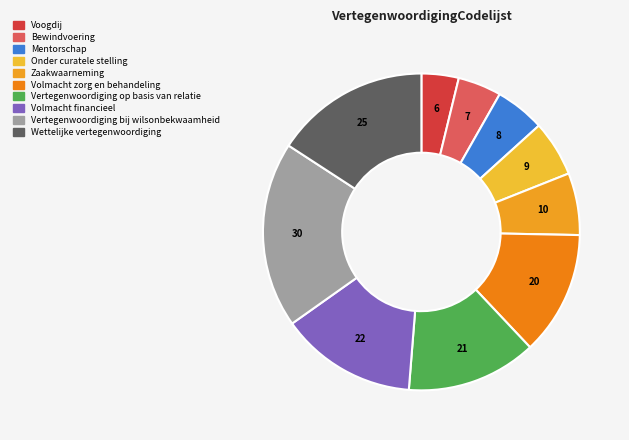

To the nearest percent, what is the difference between the Mentorschap and Voogdij slice percentages?

1%